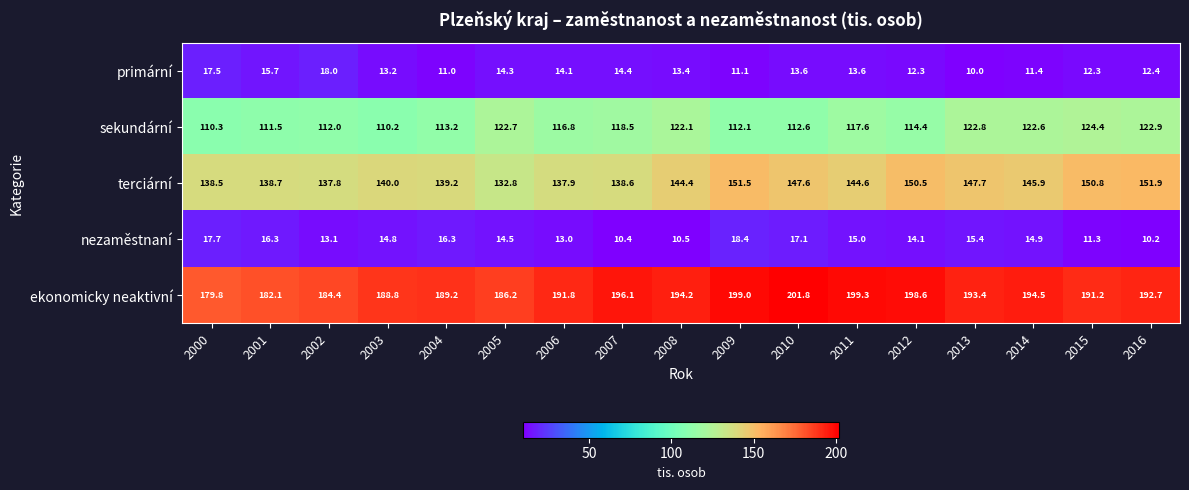

How many data points does each series have?

17